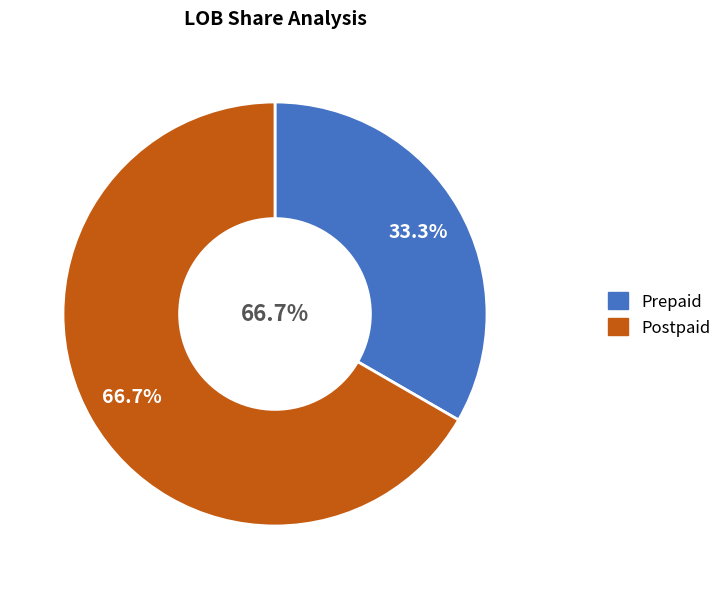

What is the ratio of the value at Prepaid to the value at Postpaid?

0.5